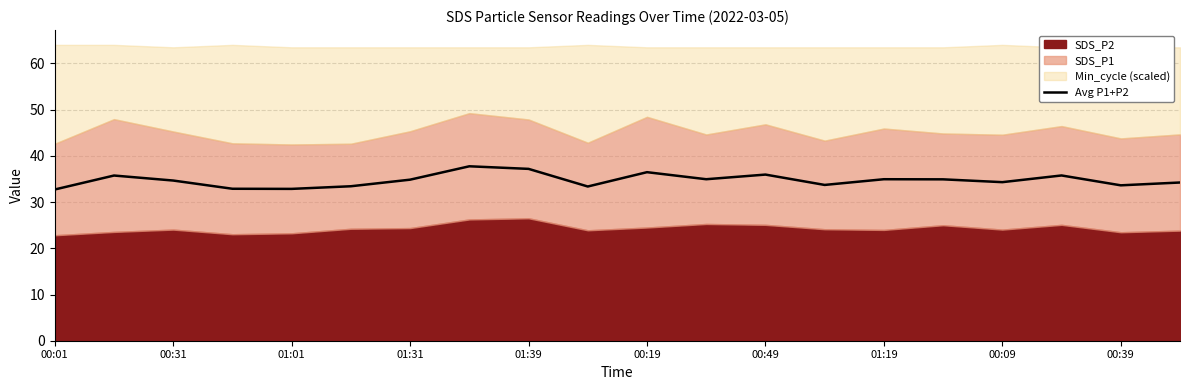

True or false: Avg P1+P2 has a value of 50.1 at 01:39.

False